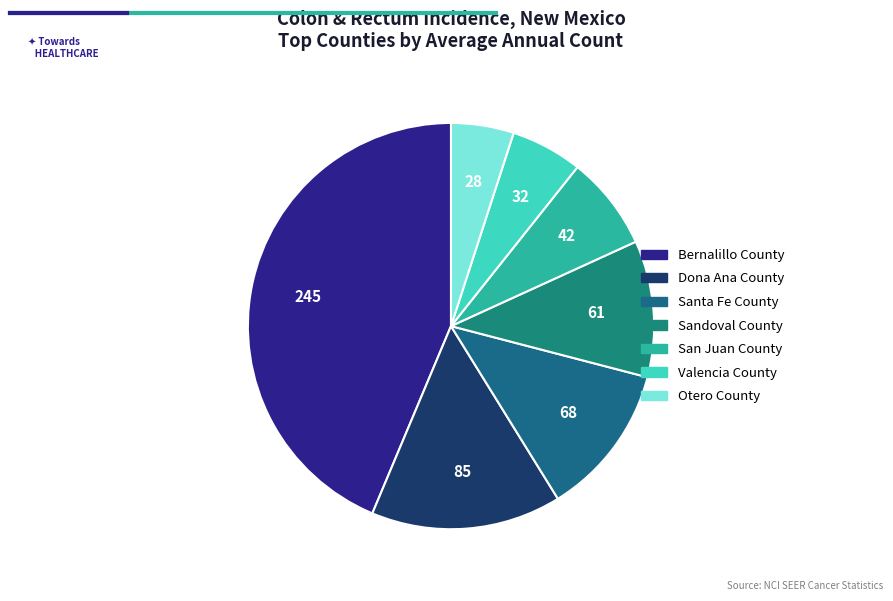

Approximately how many times larger is the value at Sandoval County compared to Valencia County?

1.9